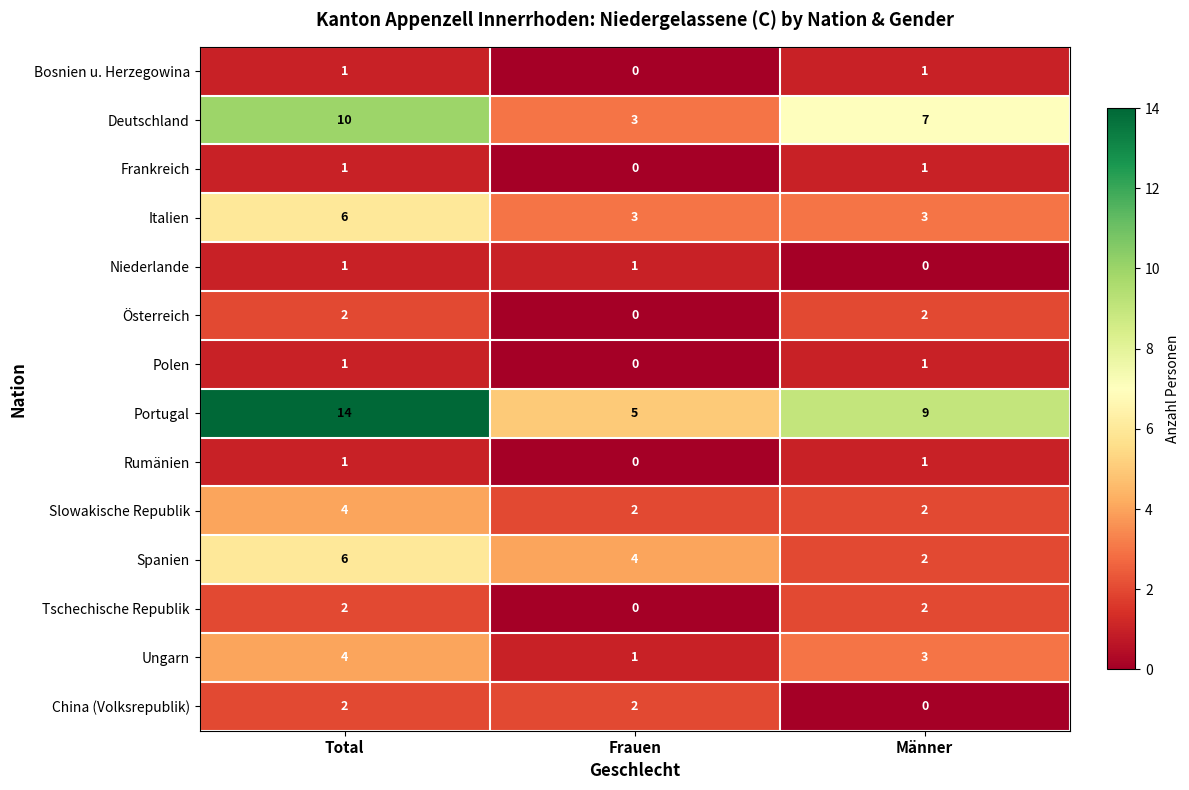

Which series has the largest total across all categories?

Portugal